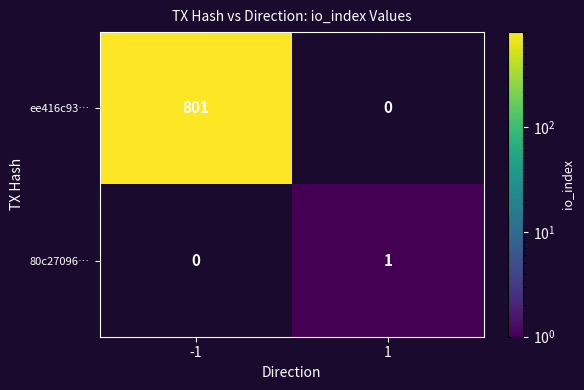

What is the difference between the highest and lowest values at -1?

801